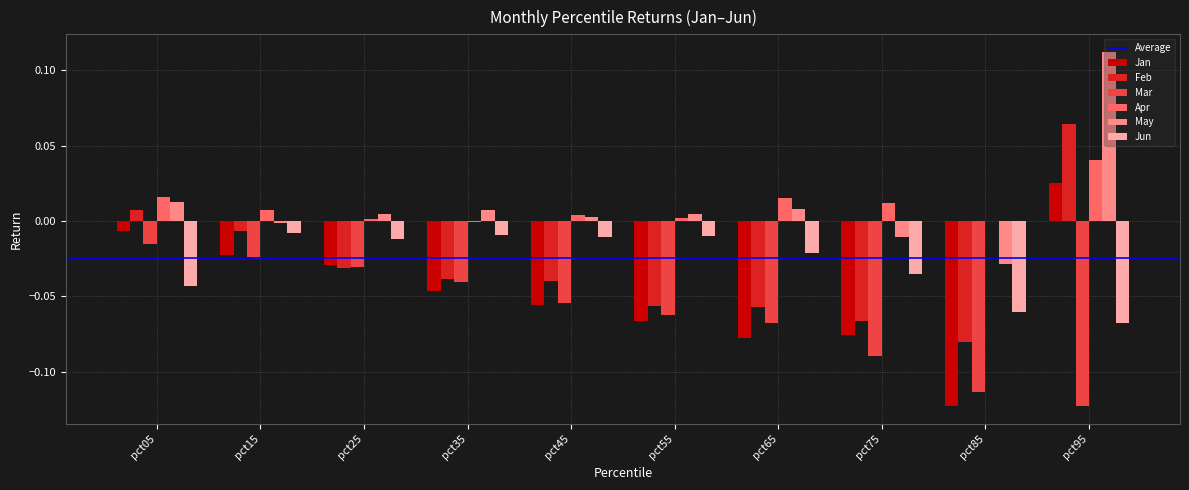

What is the sum of all Jan values?

-0.5